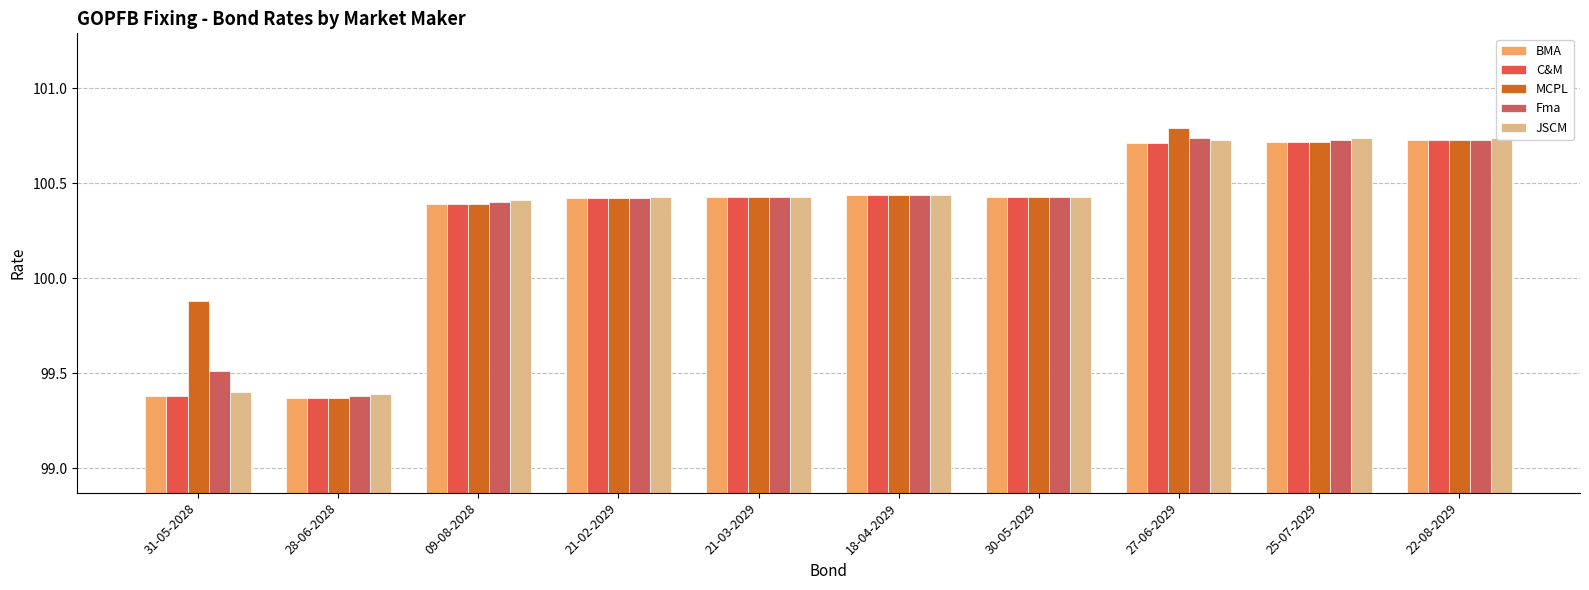

What position from the right is 21-02-2029?

7